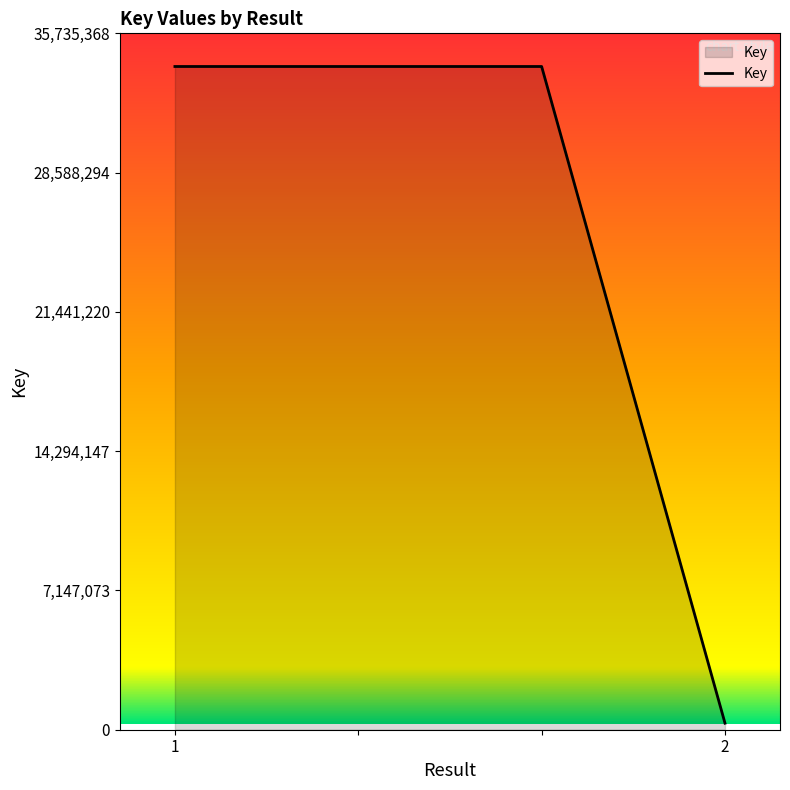

What is the difference between the maximum and minimum values?

33697827